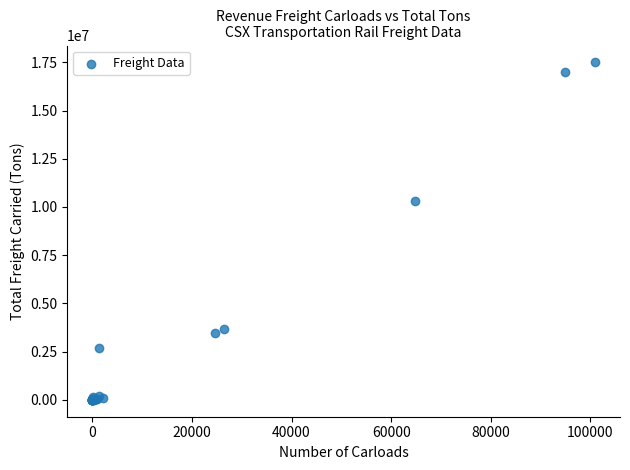

What Y value in the scatter plot is closest to 8747158?

10320117